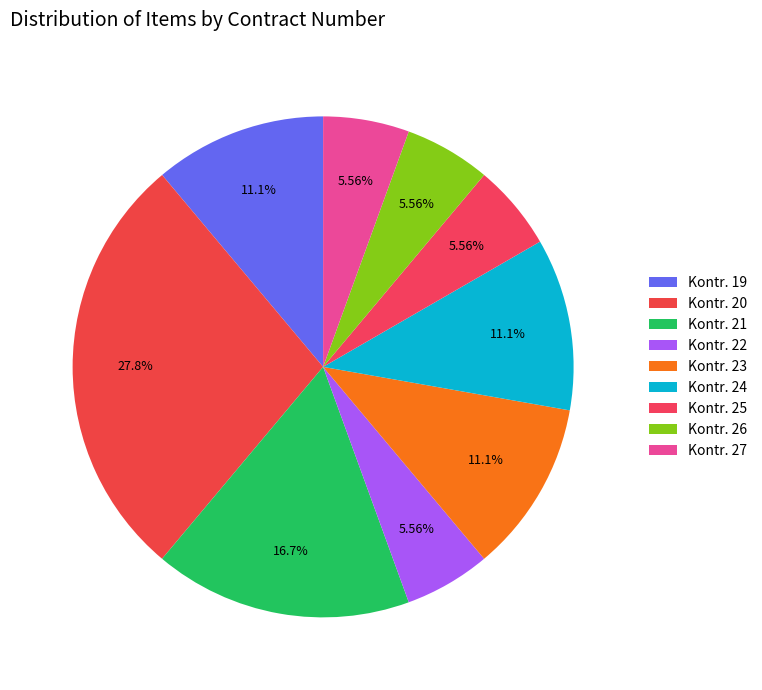

How many segments does this pie chart have?

9